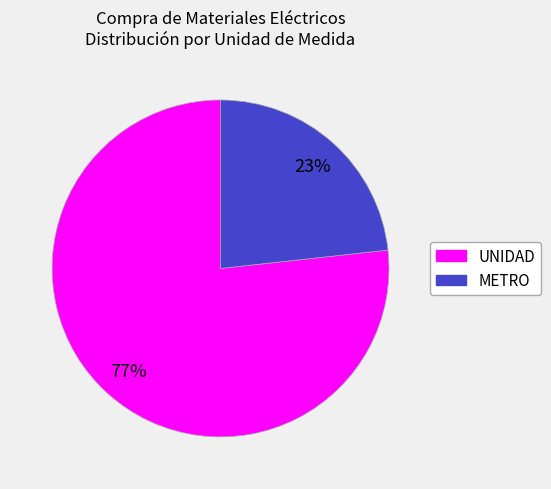

Is there any slice that represents more than half of the pie?

Yes